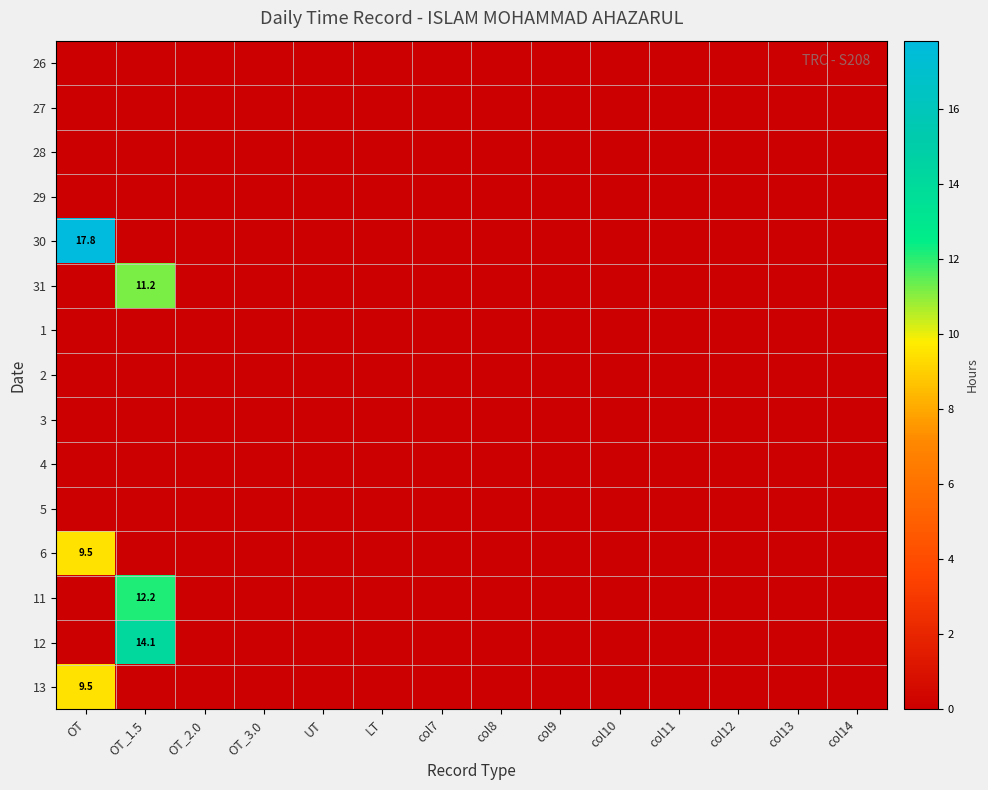

Rank the series by their maximum value, from highest to lowest.

30, 12, 11, 31, 6, 13, 26, 27, 28, 29, 1, 2, 3, 4, 5